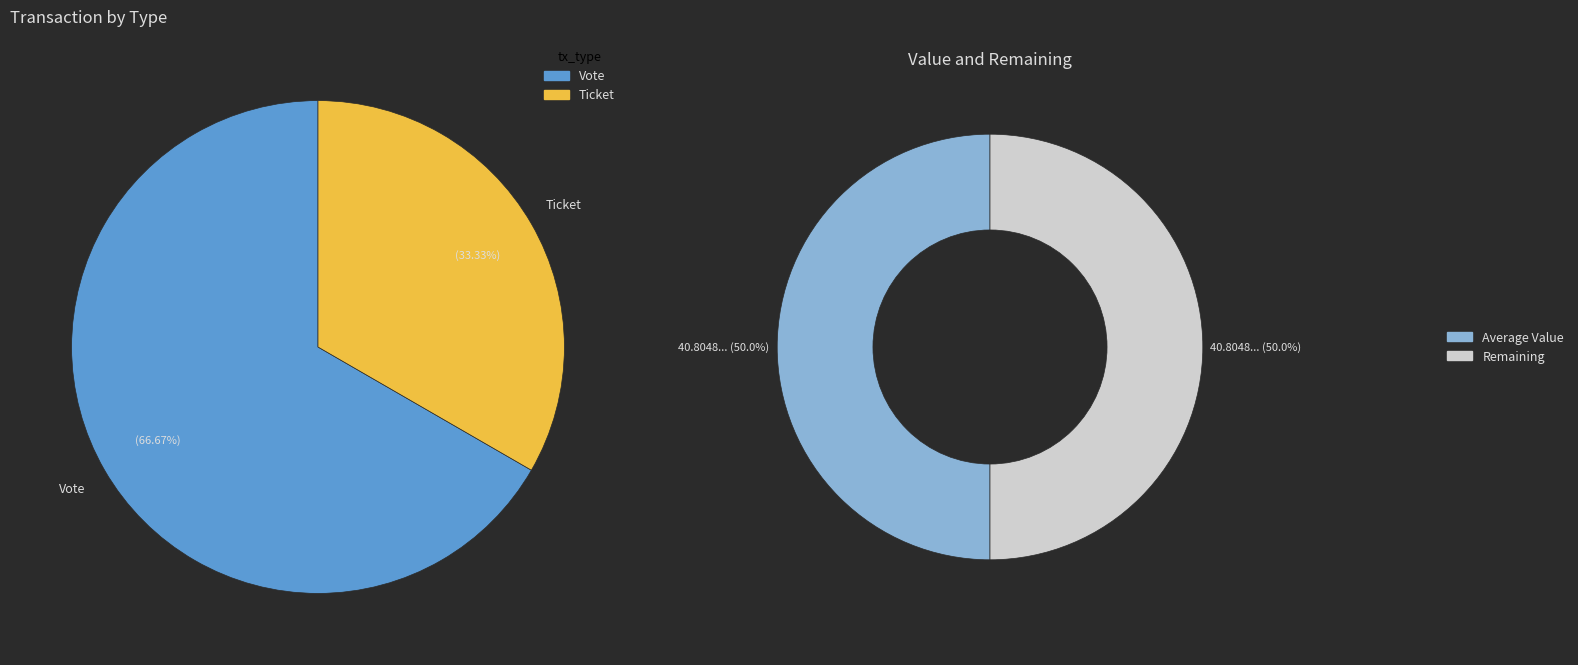

The Ticket slice represents 1% of the pie. True or false?

False